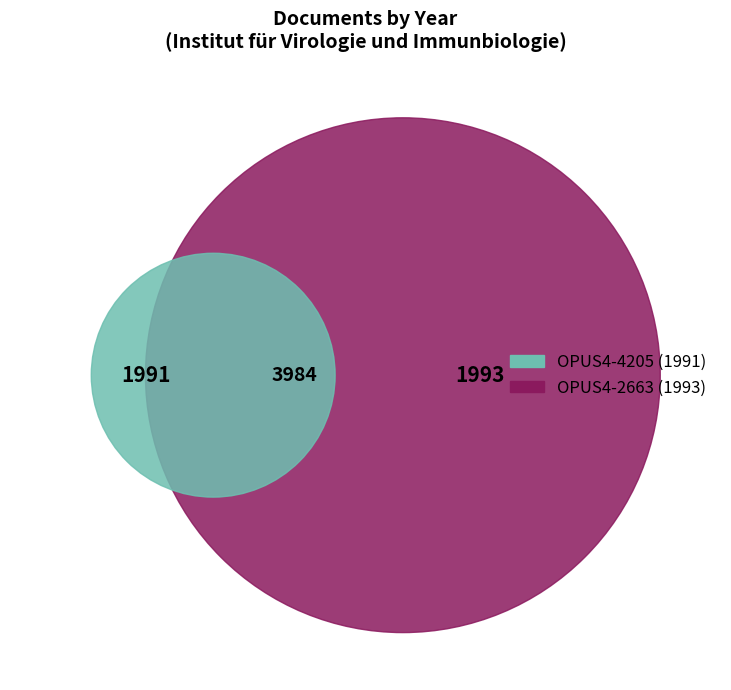

To the nearest percent, what is the average slice percentage?

50%